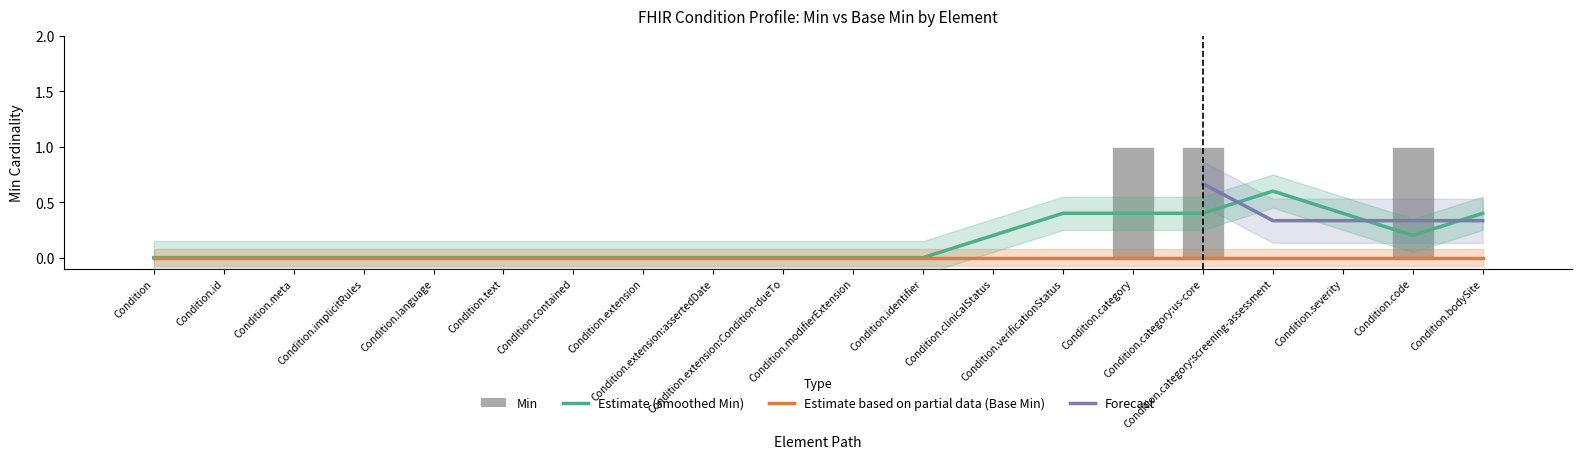

Reading right to left, list all the values displayed in this chart.

Condition.bodySite=0	Condition.code=1	Condition.severity=0	Condition.category:screening-assessment=0	Condition.category:us-core=1	Condition.category=1	Condition.verificationStatus=0	Condition.clinicalStatus=0	Condition.identifier=0	Condition.modifierExtension=0	Condition.extension:Condition-dueTo=0	Condition.extension:assertedDate=0	Condition.extension=0	Condition.contained=0	Condition.text=0	Condition.language=0	Condition.implicitRules=0	Condition.meta=0	Condition.id=0	Condition=0